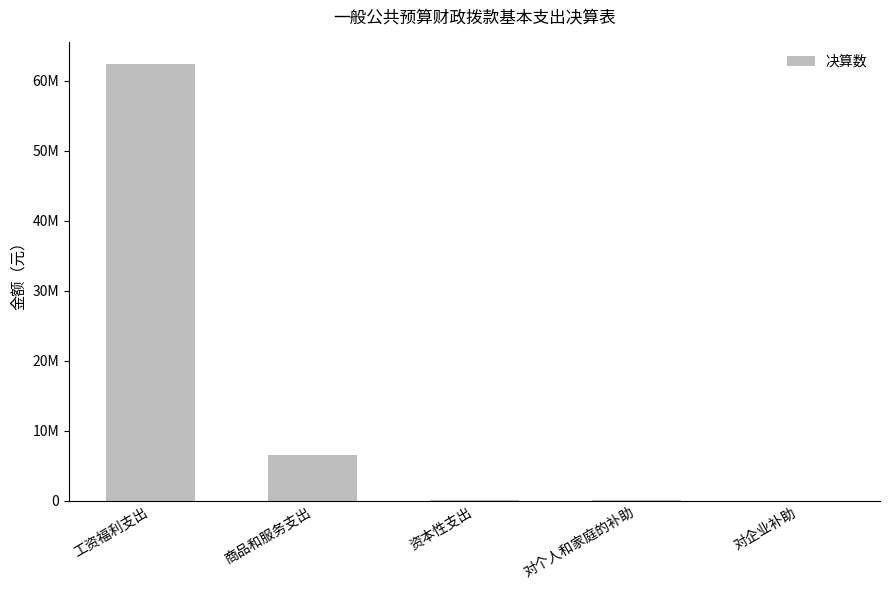

The chart shows a value of 58165.9 at 资本性支出. True or false?

False